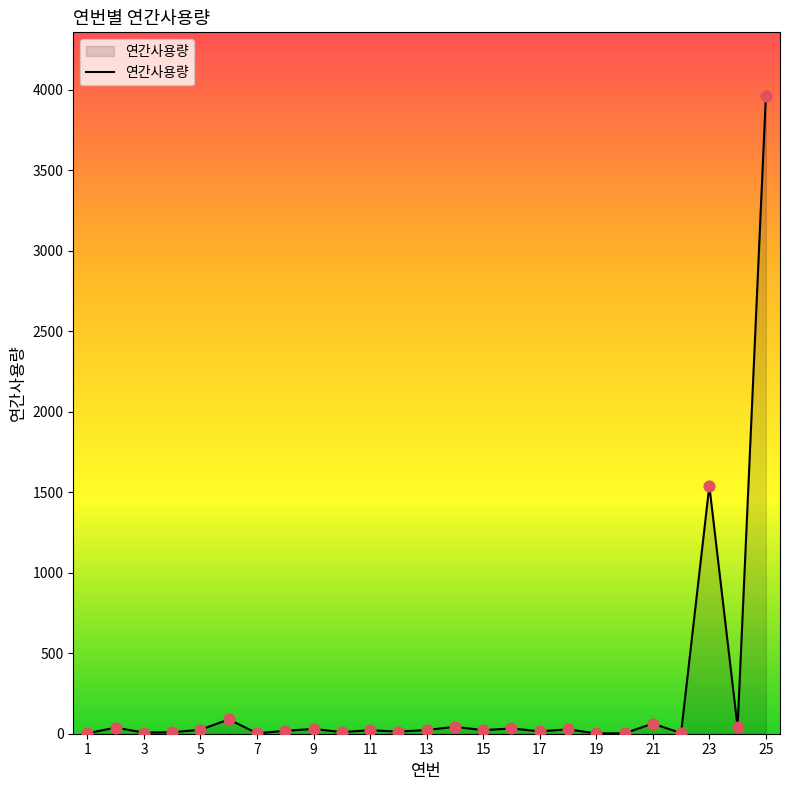

What is the maximum value shown in the chart?

3960